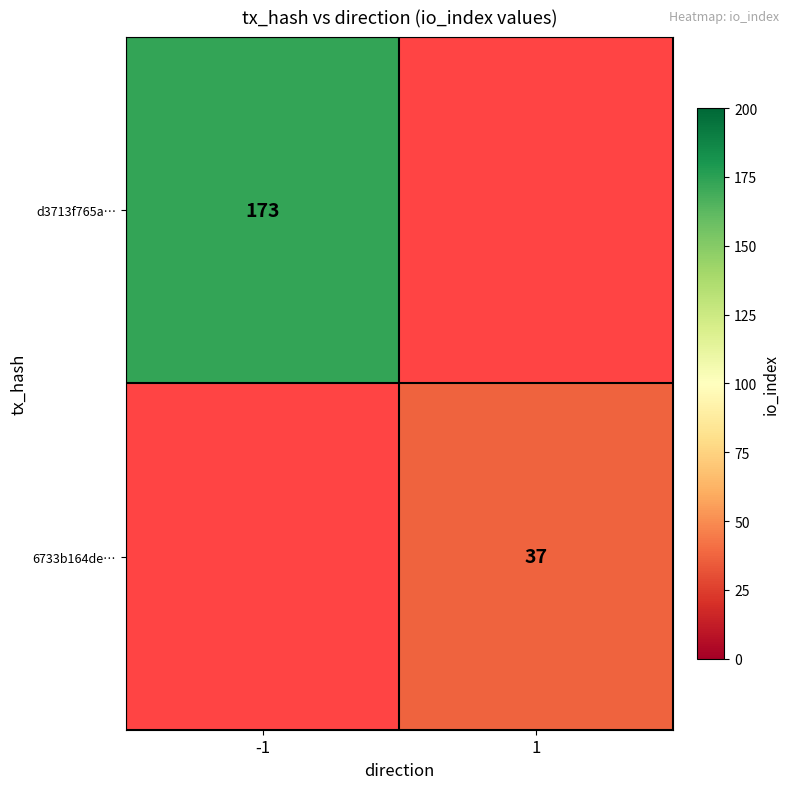

What is the smallest value displayed?

37.0